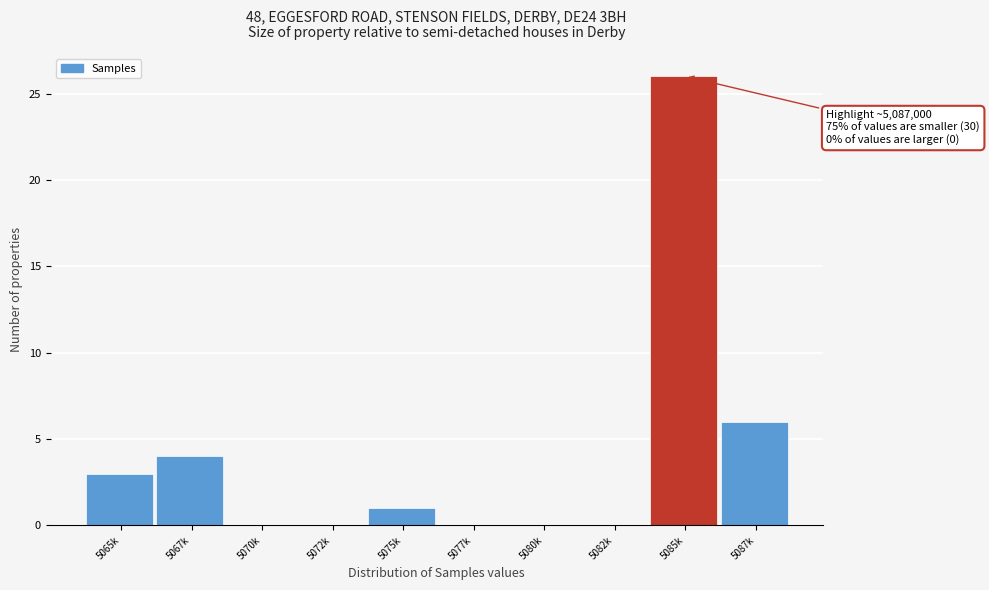

Reading left to right, transcribe all the data shown in this chart.

5065k=3	5067k=4	5070k=0	5072k=0	5075k=1	5077k=0	5080k=0	5082k=0	5085k=26	5087k=6